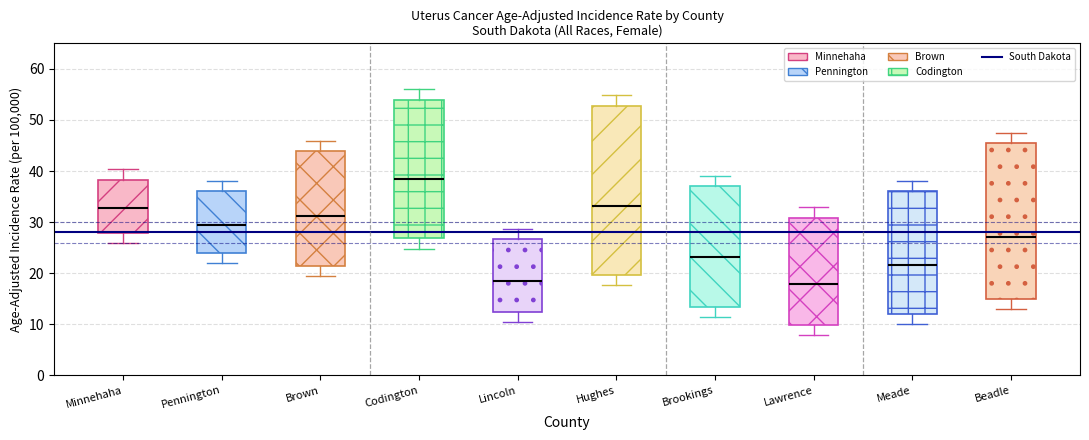

Where is Lower 95% CI nearest to the value 18?

Hughes